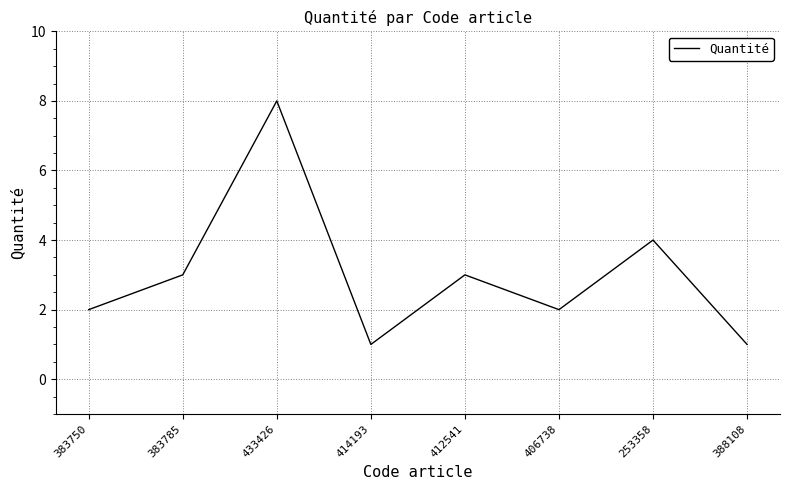

What is the change in value from 414193 to 406738?

+1